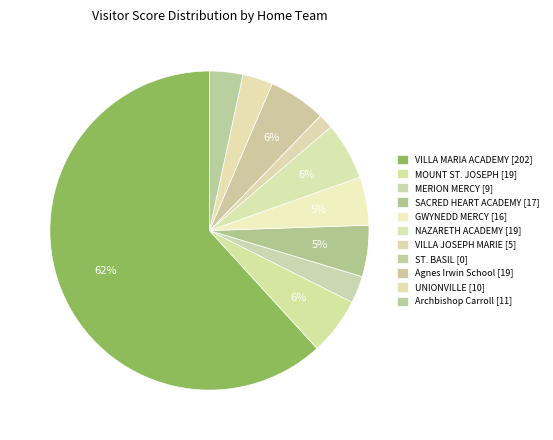

Is it true that Archbishop Carroll is 3% of the pie?

True